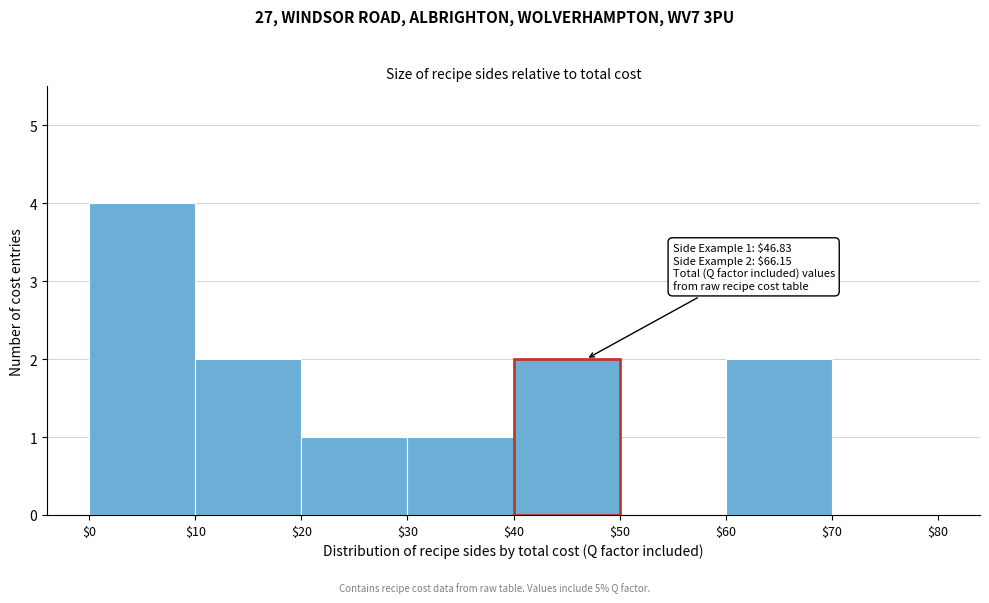

Which range on the x-axis has the tallest bar?

$0 to $10